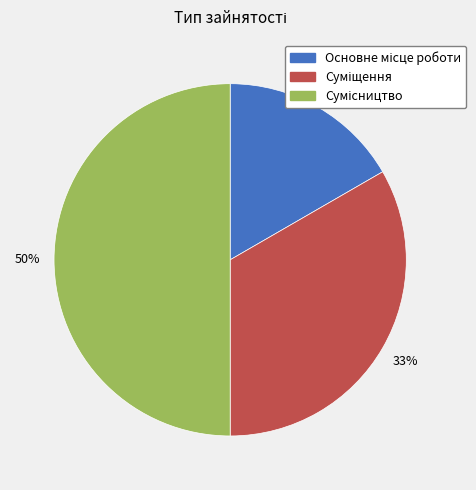

To the nearest percent, what is the average slice percentage?

33%